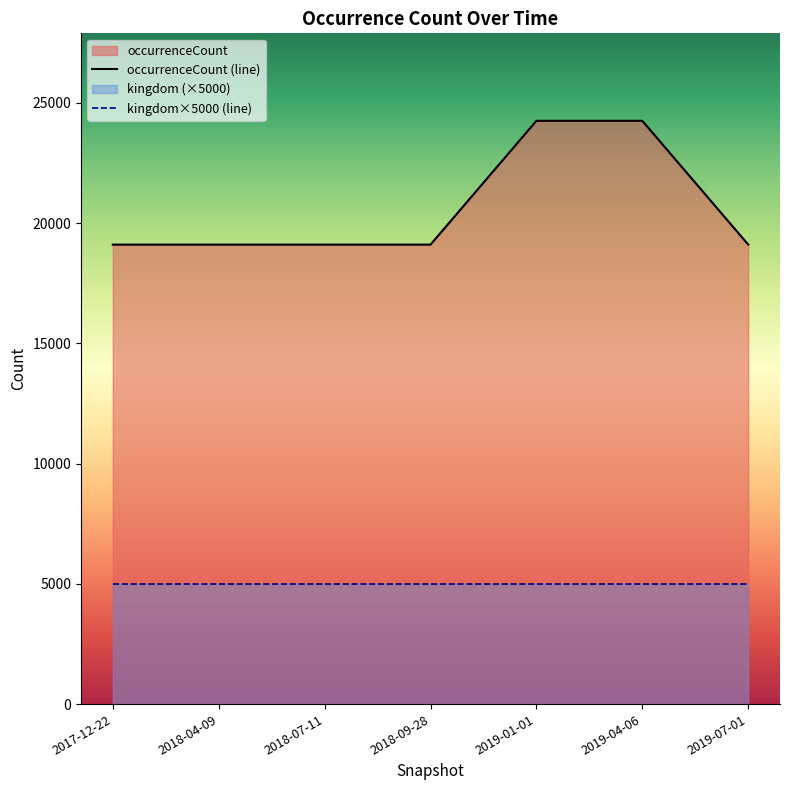

Between 2018-09-28 and 2019-07-01, which is larger?

2018-09-28